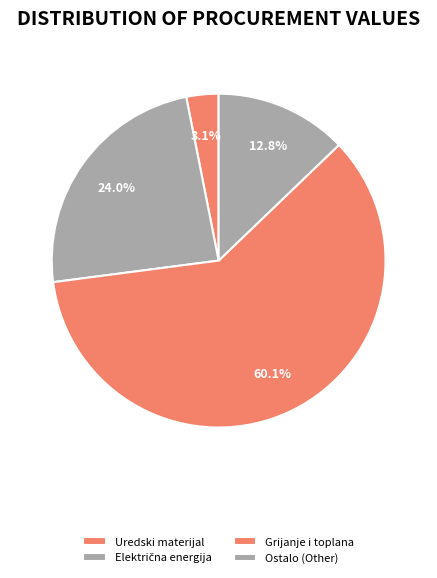

What is the largest slice in the pie chart?

Grijanje i toplana